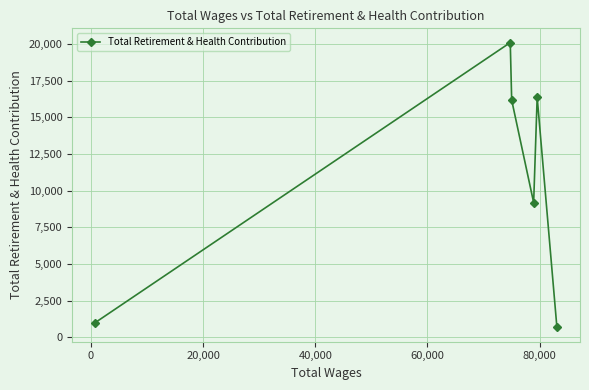

How many interior local peaks (higher than both neighbors) does the data have?

2